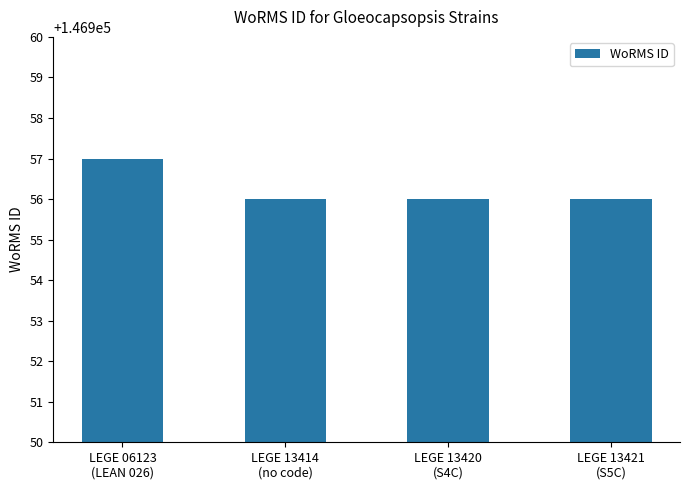

How many values are between 146956 and 146957?

4